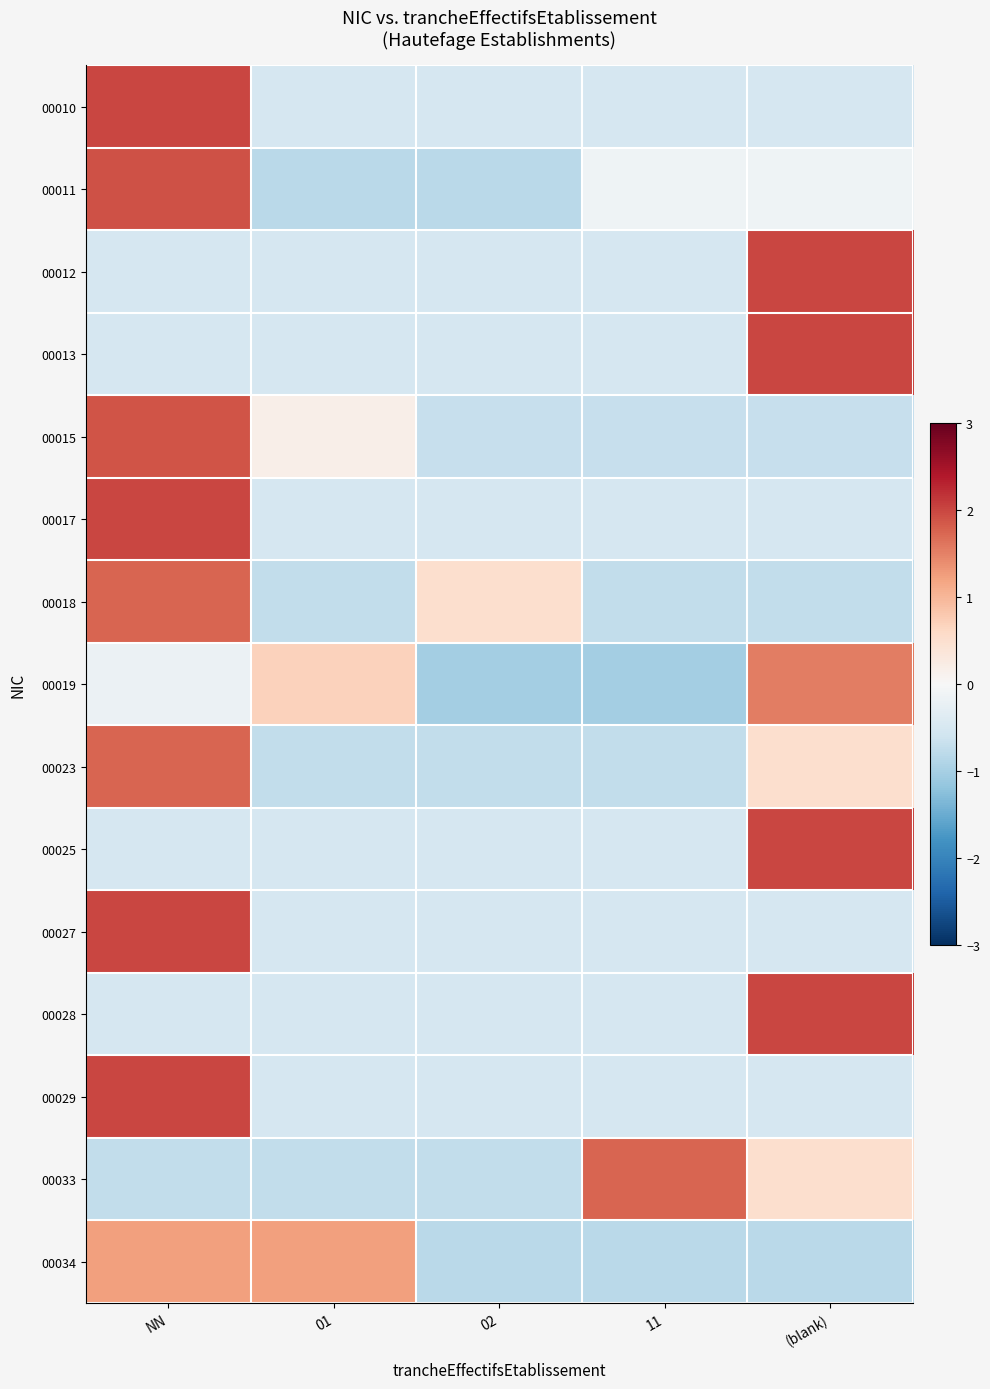

Reading left to right, transcribe all the data shown in this chart.

00010: NN=2.0	01=-0.5	02=-0.5	11=-0.5	(blank)=-0.5
00011: NN=1.9	01=-0.8	02=-0.8	11=-0.1	(blank)=-0.1
00012: NN=-0.5	01=-0.5	02=-0.5	11=-0.5	(blank)=2.0
00013: NN=-0.5	01=-0.5	02=-0.5	11=-0.5	(blank)=2.0
00015: NN=1.9	01=0.2	02=-0.7	11=-0.7	(blank)=-0.7
00017: NN=2.0	01=-0.5	02=-0.5	11=-0.5	(blank)=-0.5
00018: NN=1.8	01=-0.8	02=0.5	11=-0.8	(blank)=-0.8
00019: NN=-0.2	01=0.7	02=-1.0	11=-1.0	(blank)=1.5
00023: NN=1.8	01=-0.8	02=-0.8	11=-0.8	(blank)=0.5
00025: NN=-0.5	01=-0.5	02=-0.5	11=-0.5	(blank)=2.0
00027: NN=2.0	01=-0.5	02=-0.5	11=-0.5	(blank)=-0.5
00028: NN=-0.5	01=-0.5	02=-0.5	11=-0.5	(blank)=2.0
00029: NN=2.0	01=-0.5	02=-0.5	11=-0.5	(blank)=-0.5
00033: NN=-0.7	01=-0.7	02=-0.7	11=1.7	(blank)=0.5
00034: NN=1.2	01=1.2	02=-0.8	11=-0.8	(blank)=-0.8